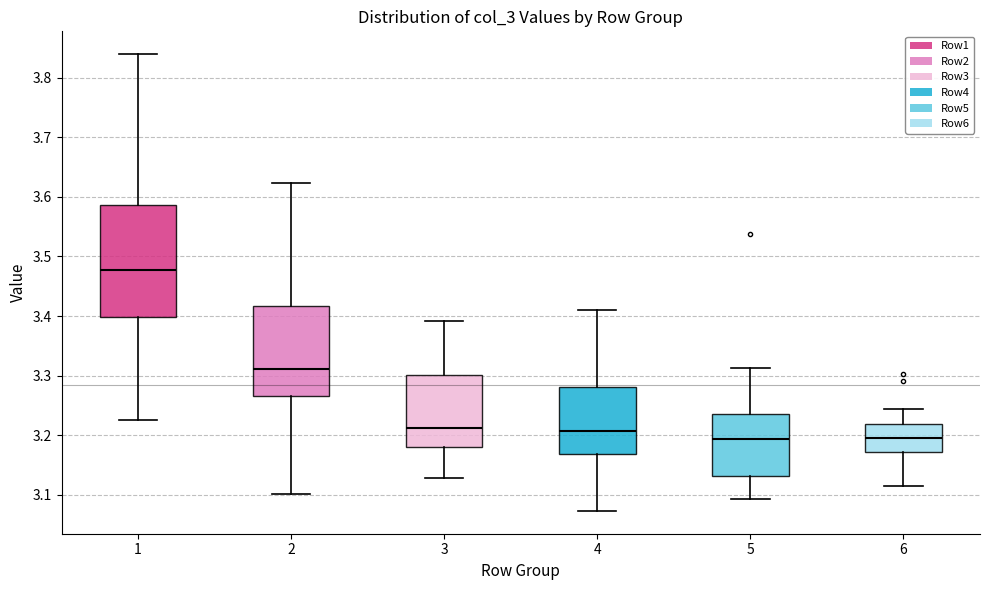

Reading left to right, transcribe this box plot: for each box, give where its median line is, the range the box spans, and where its two whiskers end, as read against the y-axis. The values are not printed on the chart, so give them approximately, as read against the axis.

1: median 3.48, box 3.40 to 3.59, whiskers 3.22 to 3.84
2: median 3.31, box 3.27 to 3.42, whiskers 3.10 to 3.62
3: median 3.21, box 3.18 to 3.30, whiskers 3.13 to 3.39
4: median 3.21, box 3.17 to 3.28, whiskers 3.07 to 3.41
5: median 3.19, box 3.13 to 3.24, whiskers 3.09 to 3.31
6: median 3.20, box 3.17 to 3.22, whiskers 3.11 to 3.24